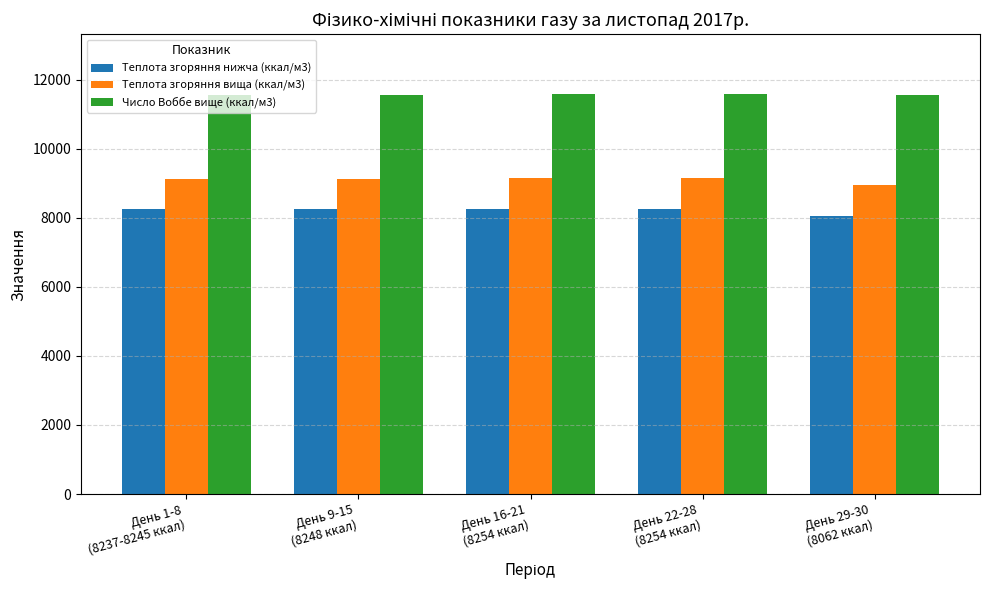

What is the difference between the second highest and second lowest values in the Теплота згоряння нижча (ккал/м3) series?

11.5